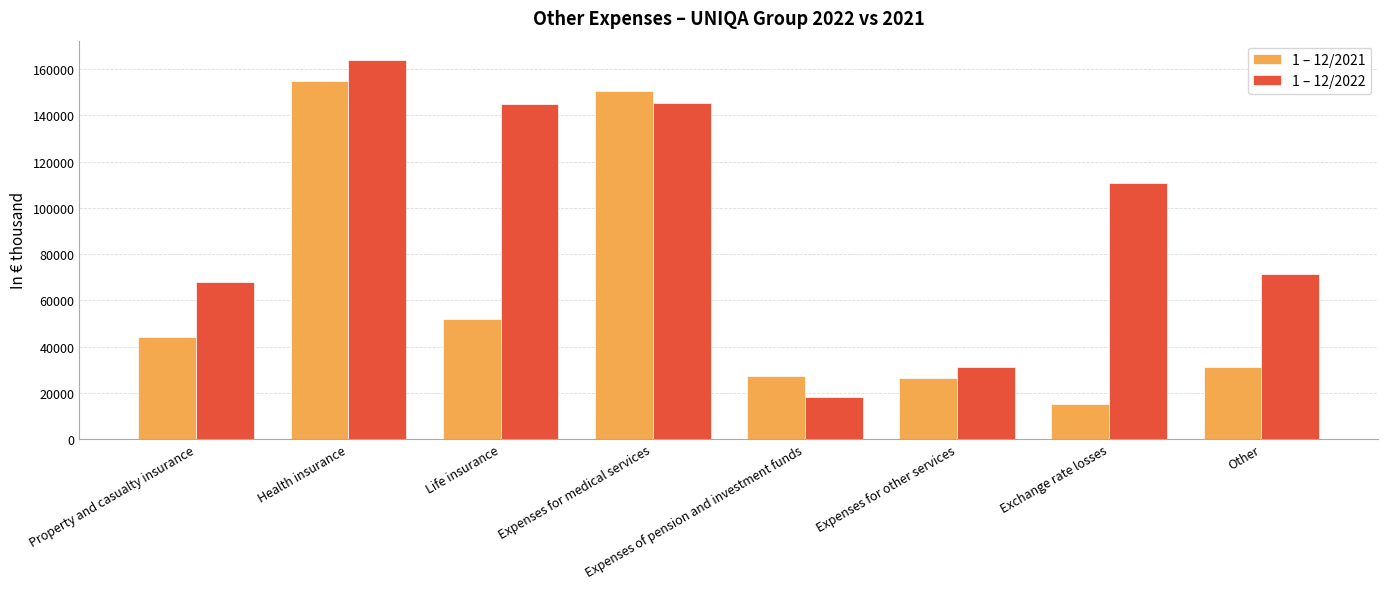

Which series has the largest total across all categories?

1 – 12/2022